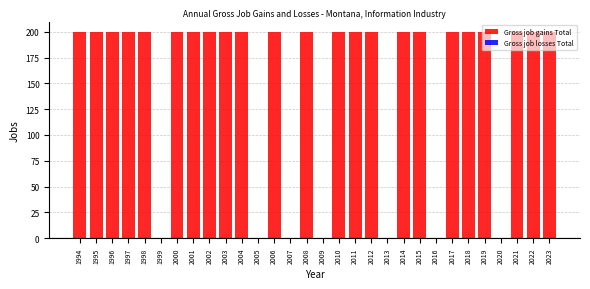

What is the greatest value displayed?

200